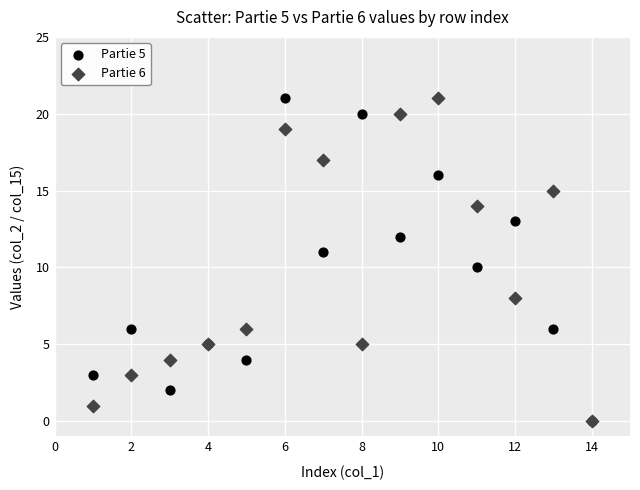

What are all the series names shown in the legend?

Partie 5, Partie 6